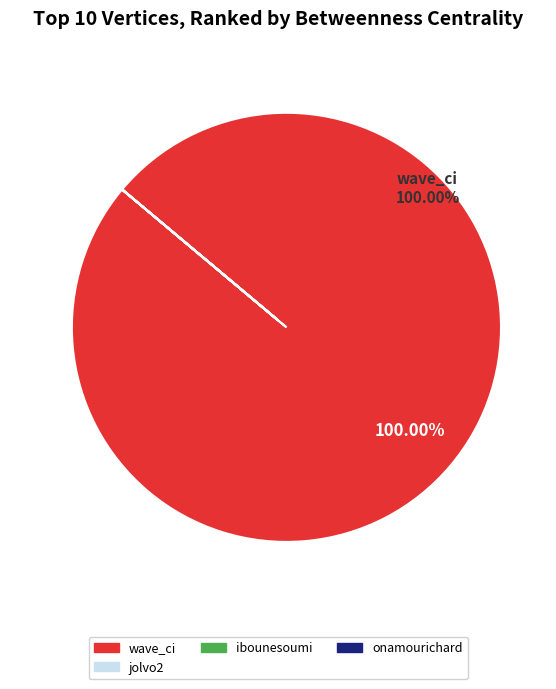

Which slice represents more than half of the pie?

wave_ci